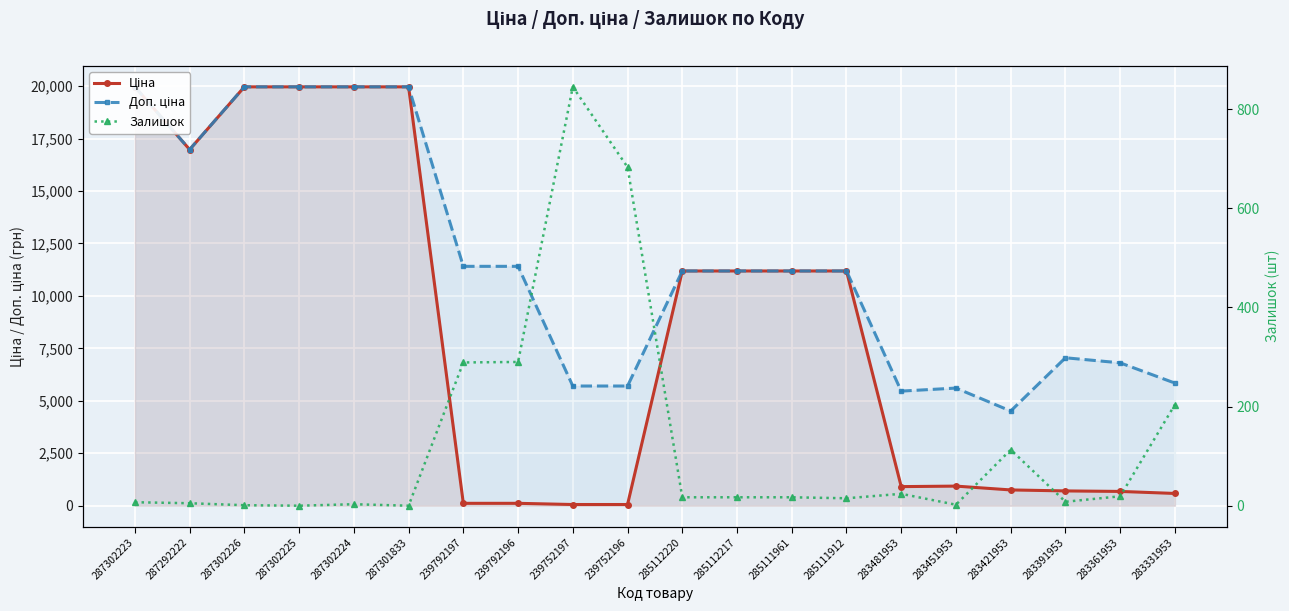

Which label corresponds to the smallest value in the chart?

287302225